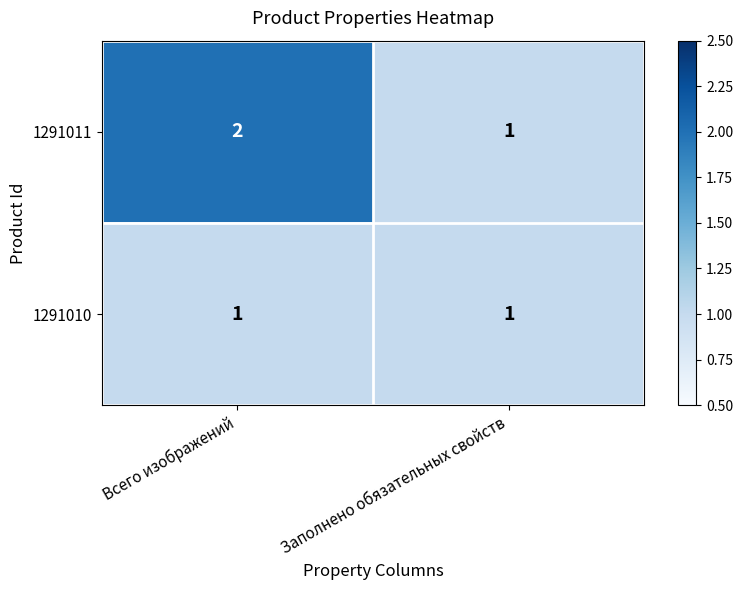

The value of 1291011 at Всего изображений is 1. True or false?

False